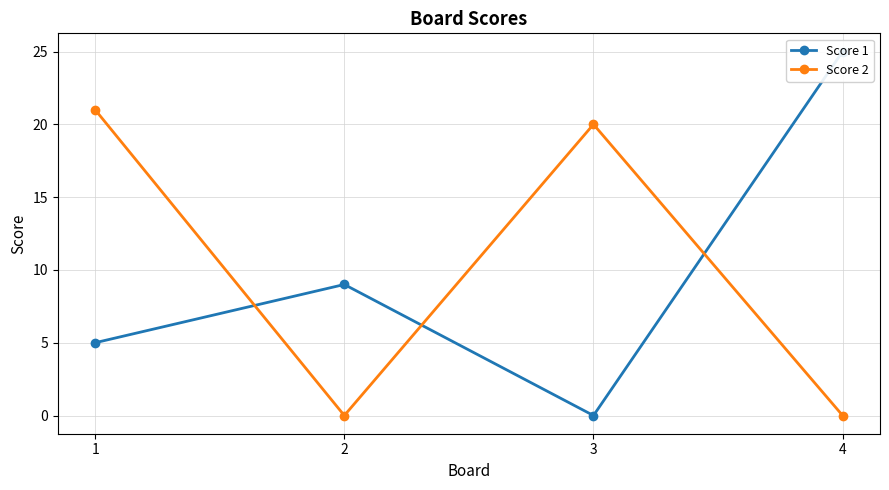

What is the sum of all Score 1 values?

39